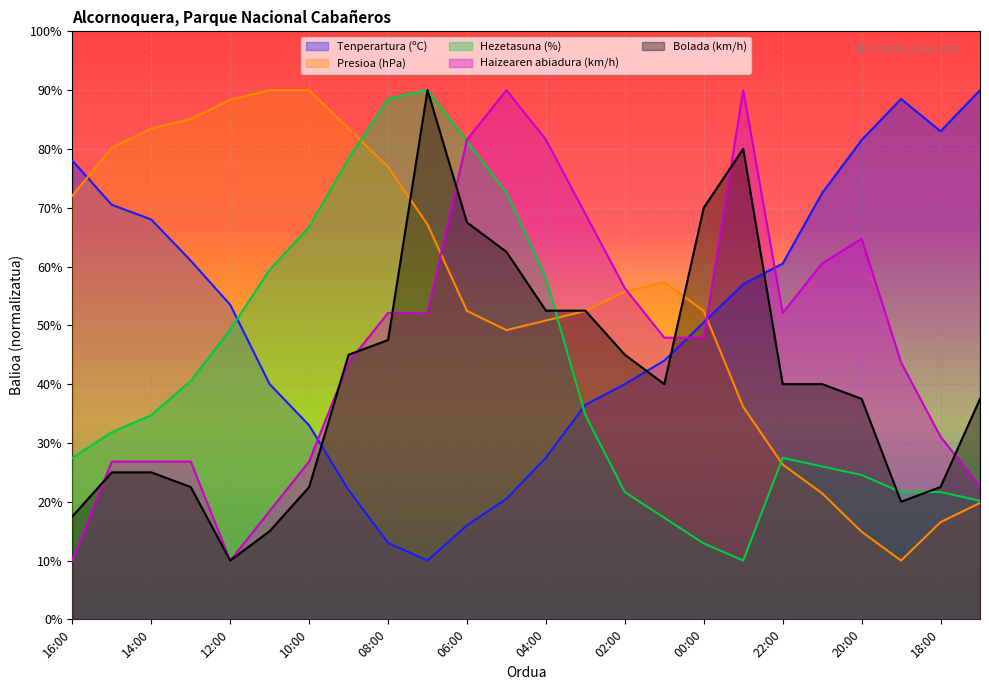

What is the label of the 8th point from the left?

09:00